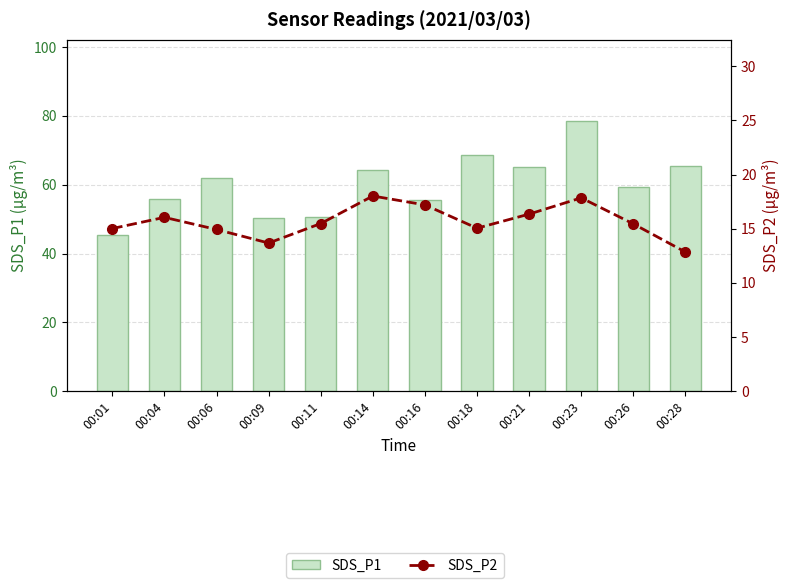

What is the difference between the second highest and minimum values in the SDS_P2 series?

5.0